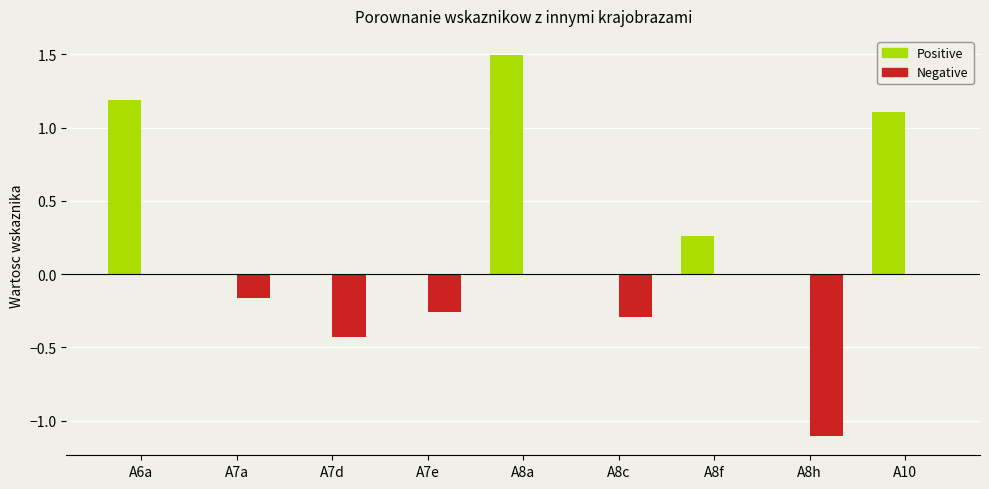

The value of Positive at A8a is 2.0. True or false?

False